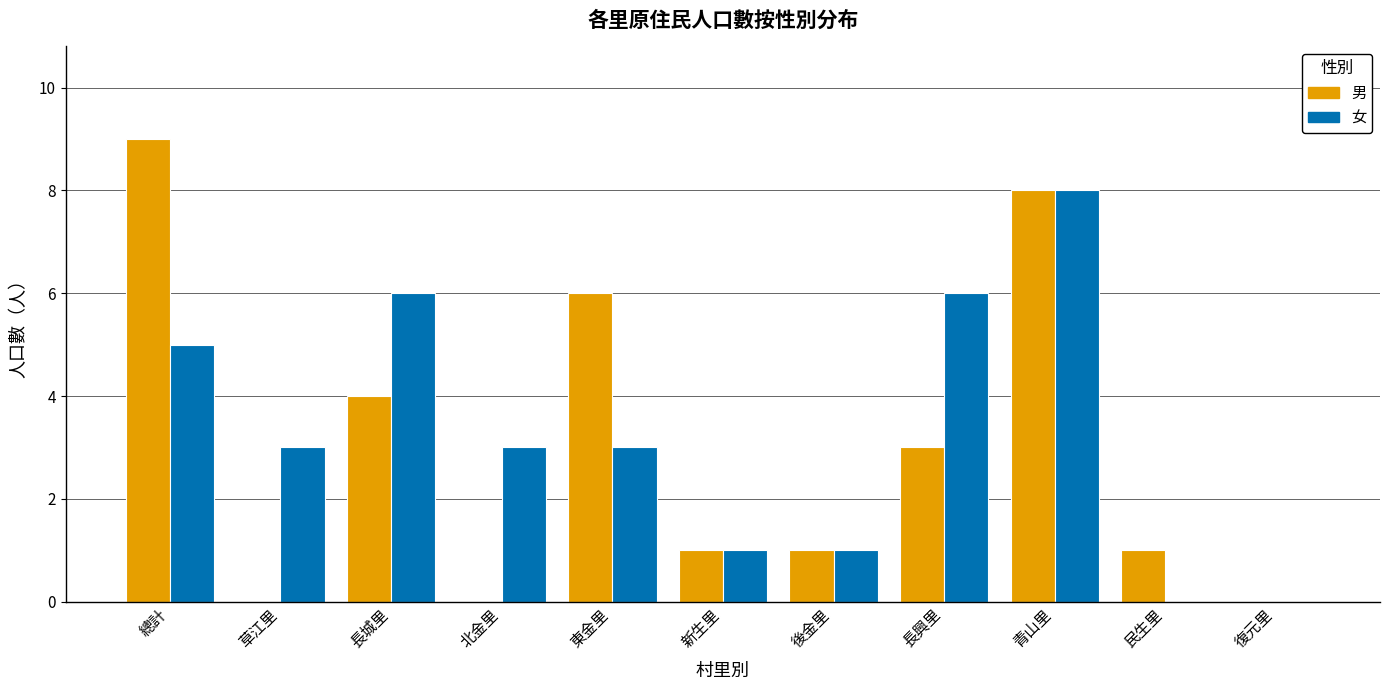

How many categories are shown in the chart?

11